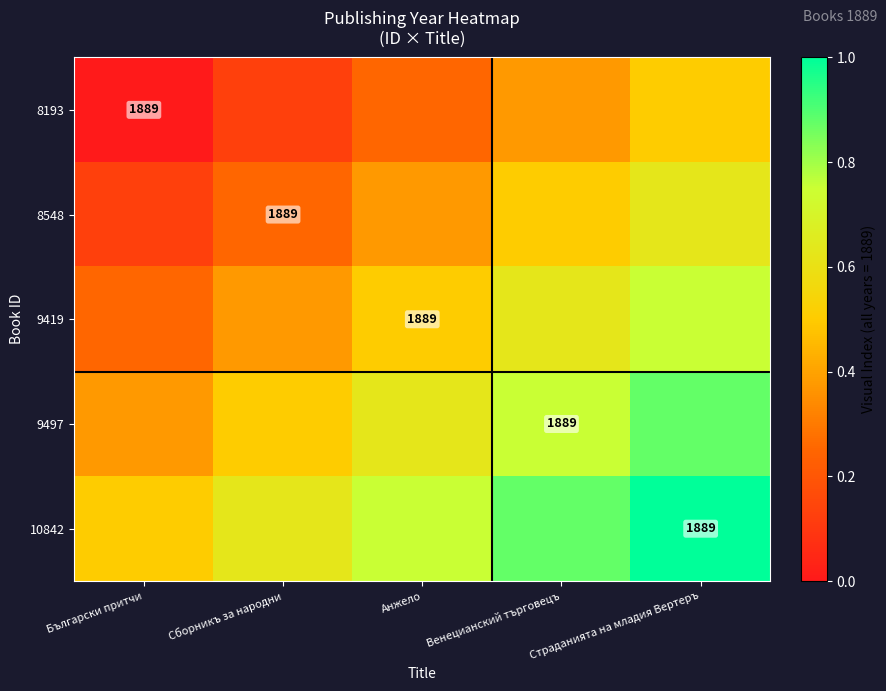

How many 8548 values are between 0 and 1?

5